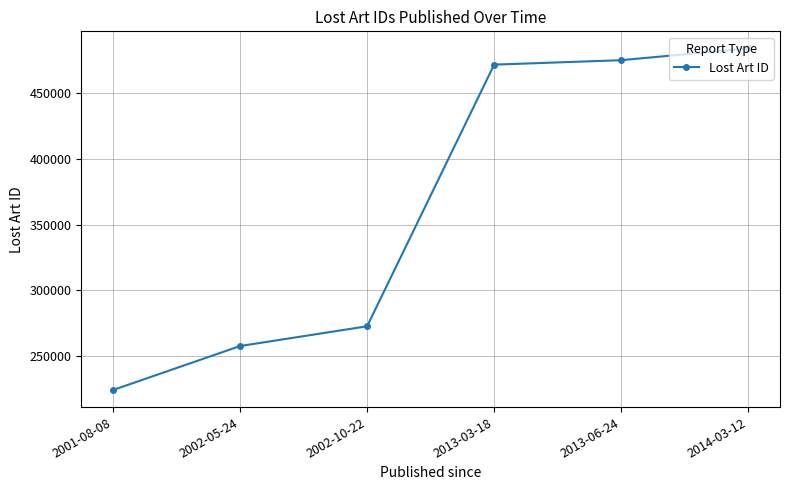

Rank the categories by value from highest to lowest.

2014-03-12, 2013-06-24, 2013-03-18, 2002-10-22, 2002-05-24, 2001-08-08